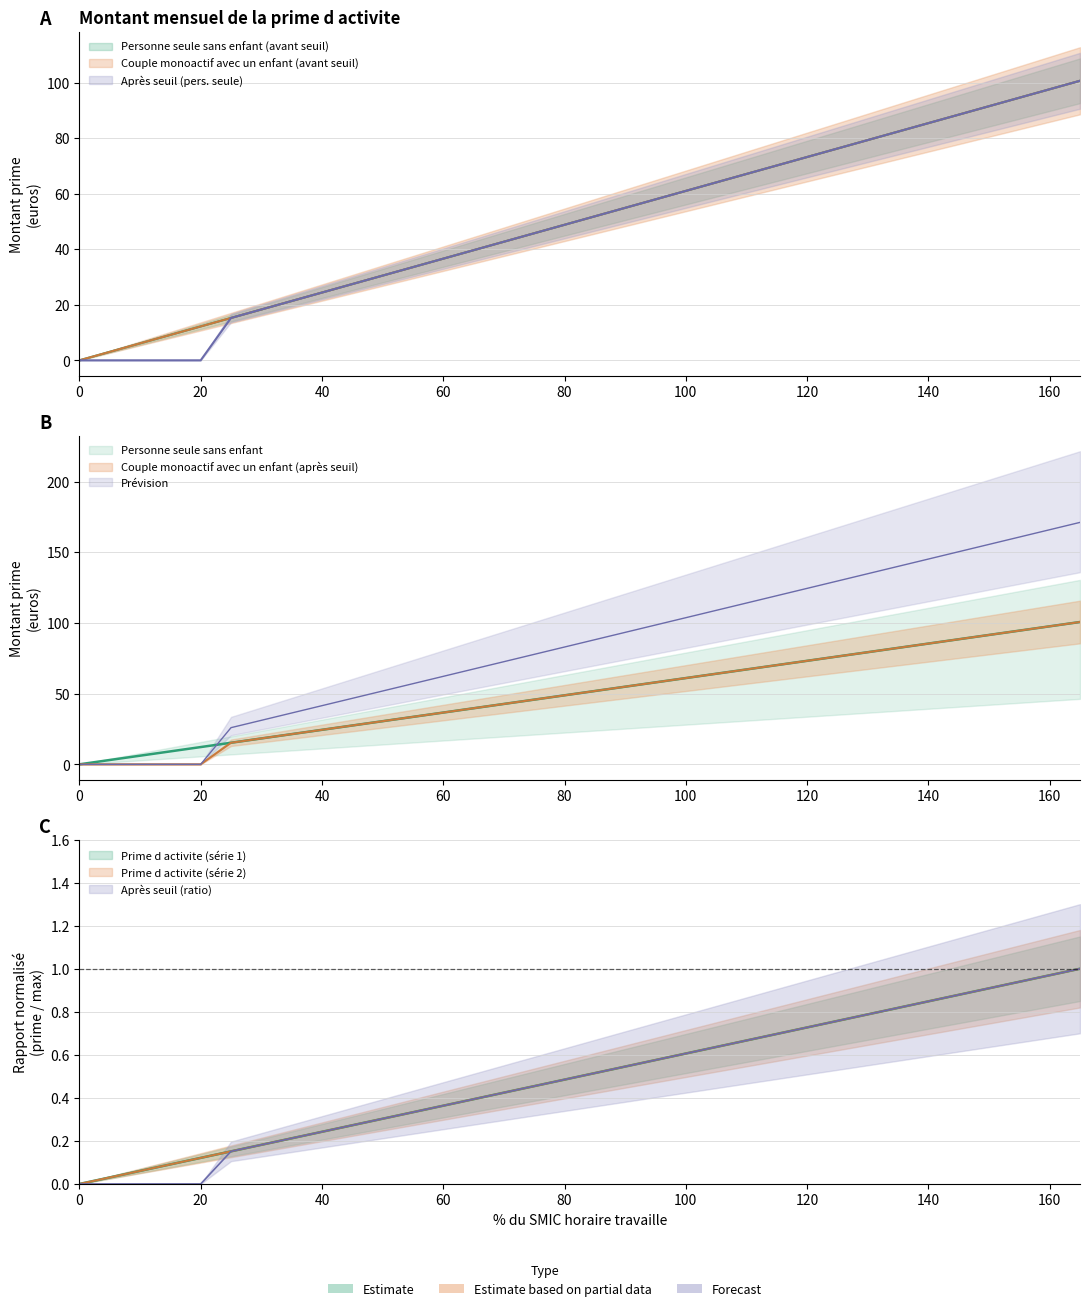

At which category does the chart reach its peak across all series?

165